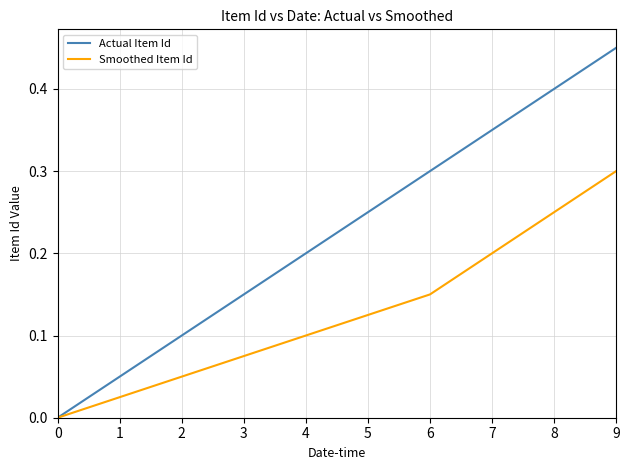

Which category has the highest value in the Actual Item Id series?

9